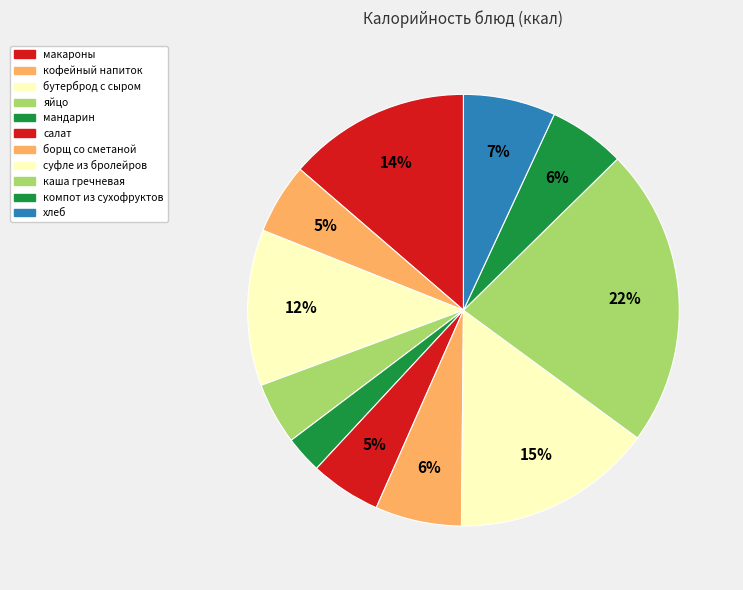

Rank the categories by value from lowest to highest.

мандарин, яйцо, кофейный напиток, салат, компот из сухофруктов, борщ со сметаной, хлеб, бутерброд с сыром, макароны, суфле из бролейров, каша гречневая